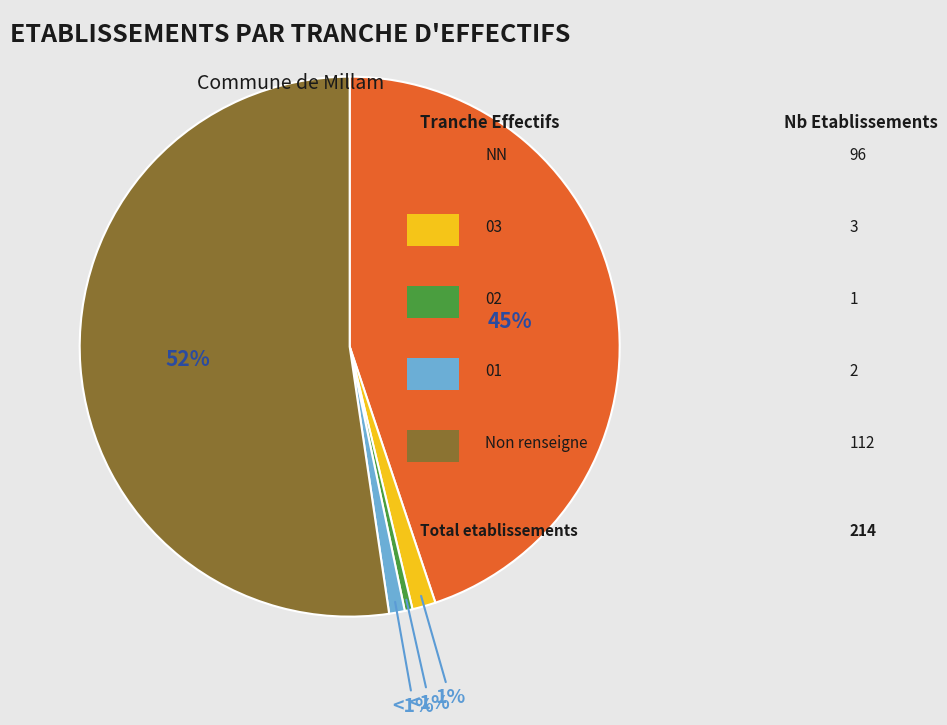

What percentage do NN and  together represent?

97.2%